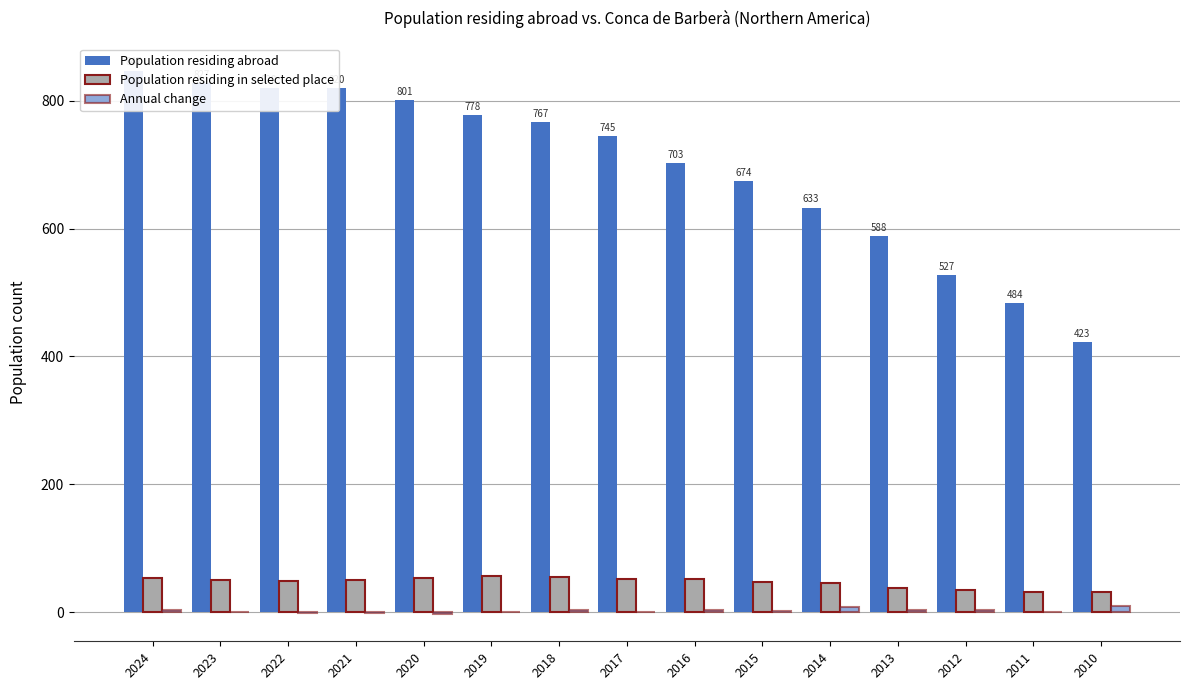

Count the number of categories in the chart.

15